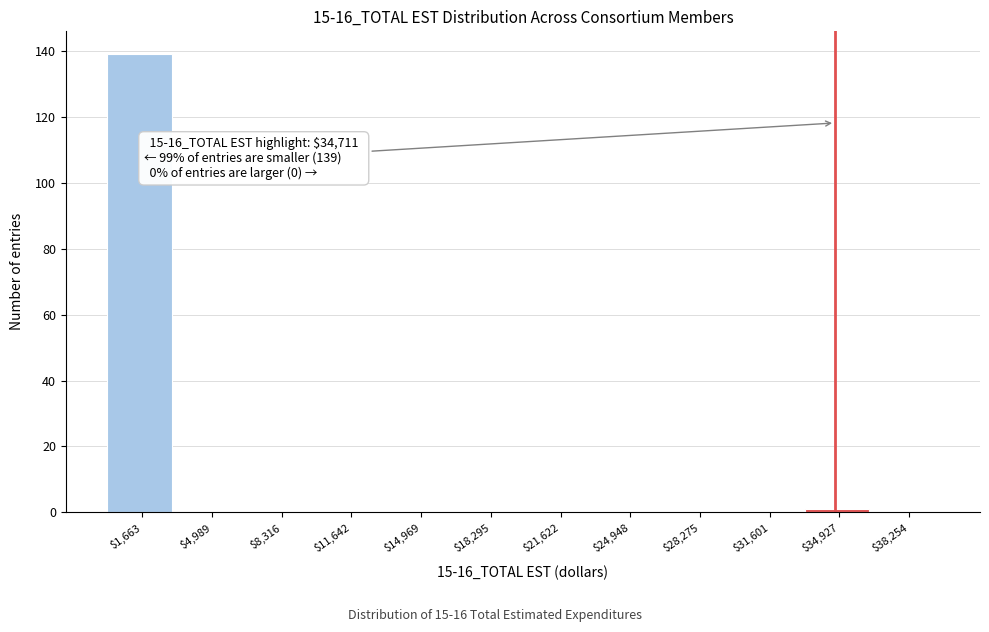

Over which range of the x-axis is the bar tallest?

0 to 3500